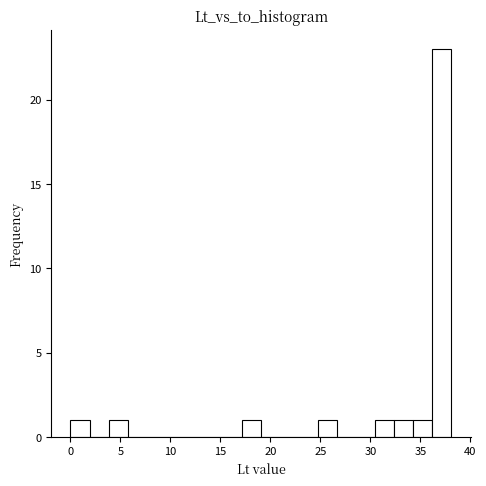

Read against the x-axis, roughly where is the centre of the tallest bar?

37.0